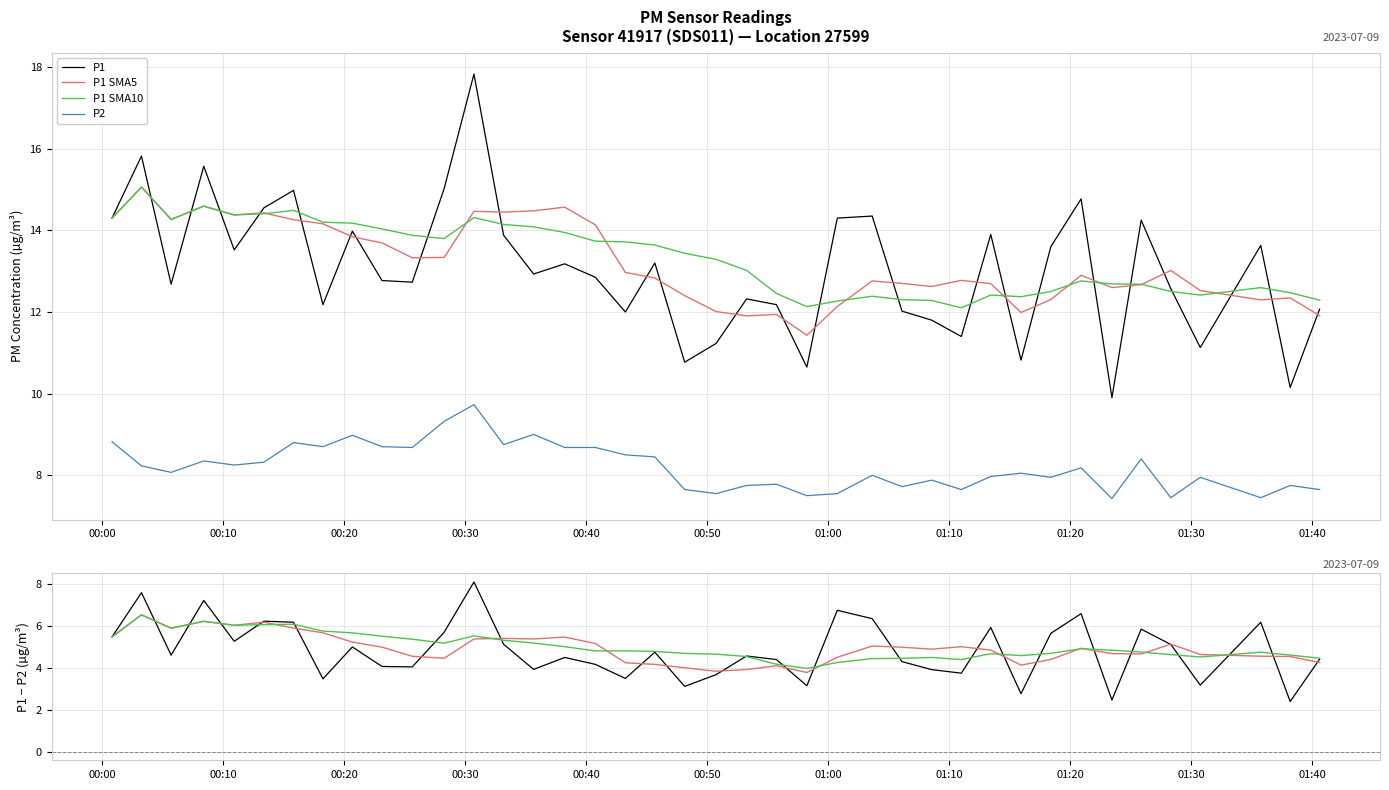

True or false: P2 and P1 cross at least once.

False